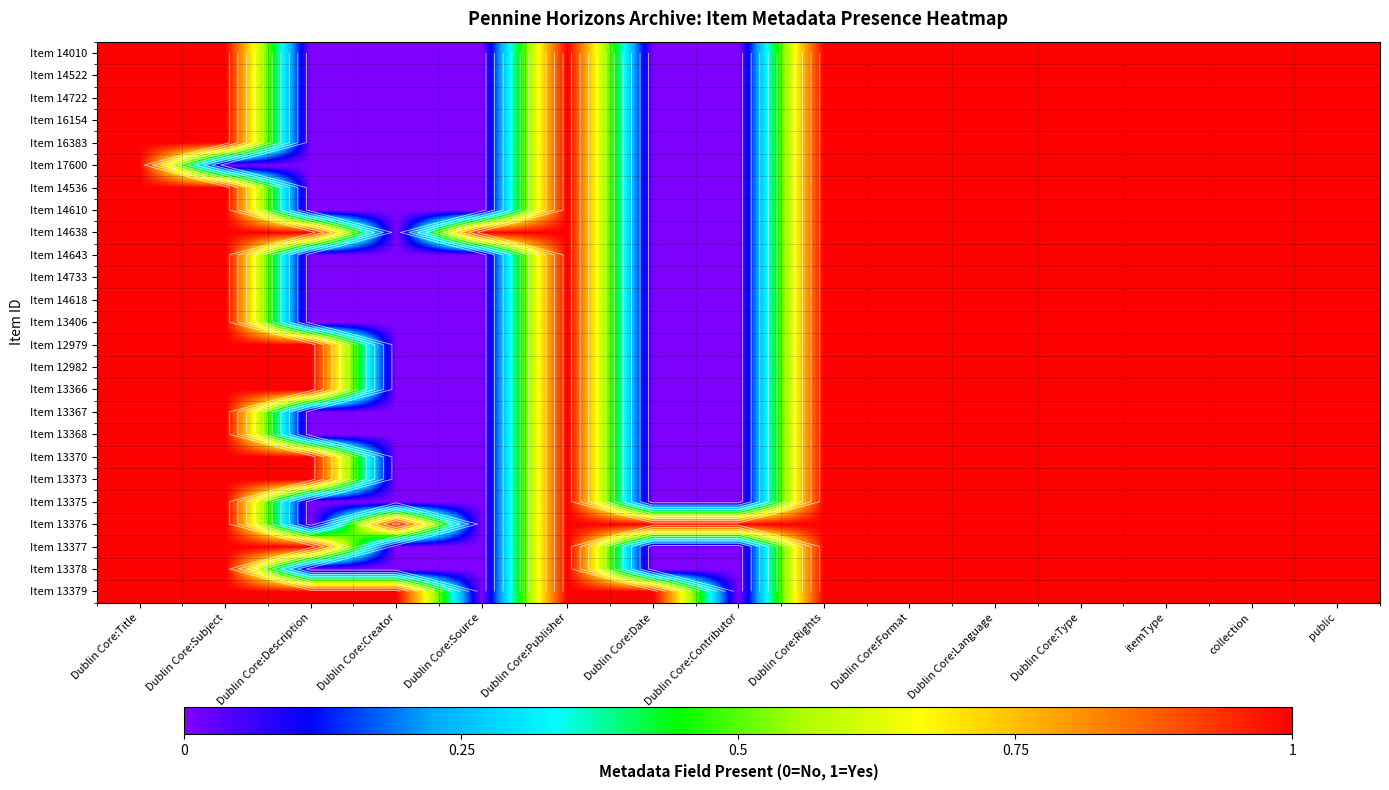

List the series in order of their peak value, lowest first.

Item 14010, Item 14522, Item 14722, Item 16154, Item 16383, Item 17600, Item 14536, Item 14610, Item 14638, Item 14643, Item 14733, Item 14618, Item 13406, Item 12979, Item 12982, Item 13366, Item 13367, Item 13368, Item 13370, Item 13373, Item 13375, Item 13376, Item 13377, Item 13378, Item 13379